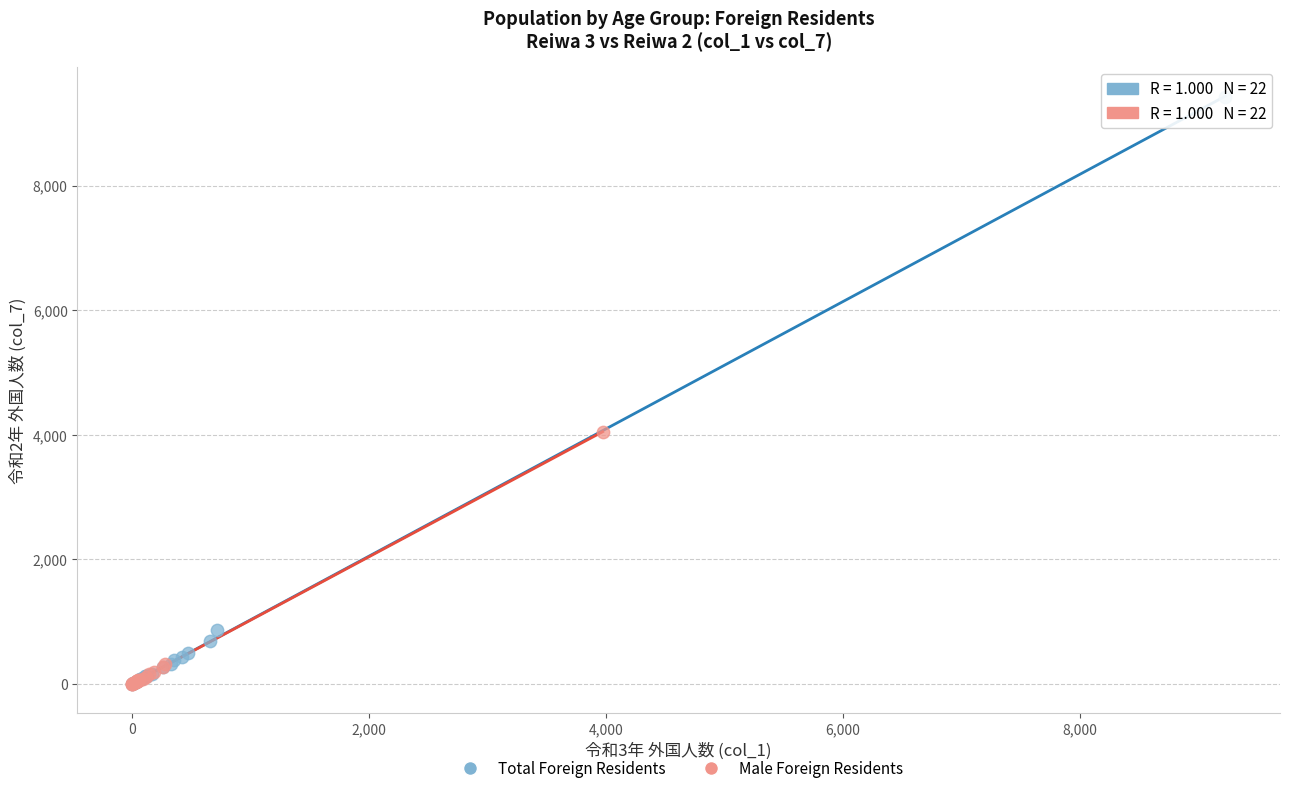

What are all the series names shown in the legend?

Total Foreign Residents, Male Foreign Residents